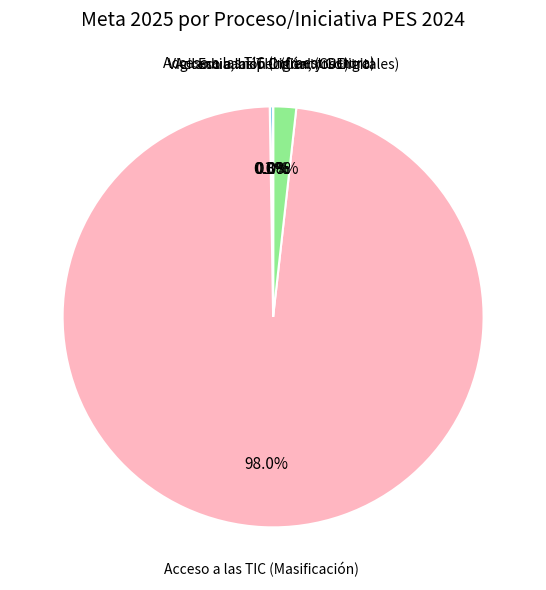

What is the majority slice?

Acceso a las TIC (Masificación)